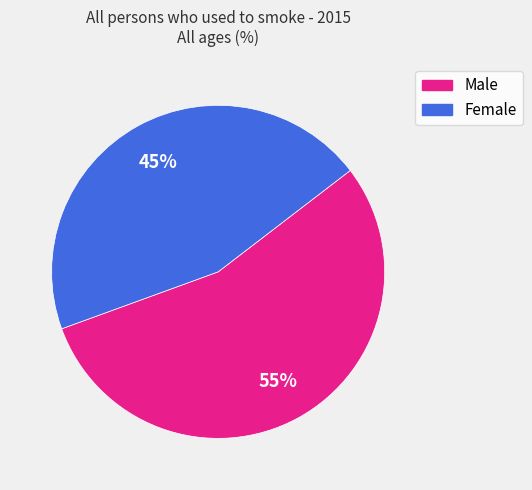

Count the number of slices in the pie.

2